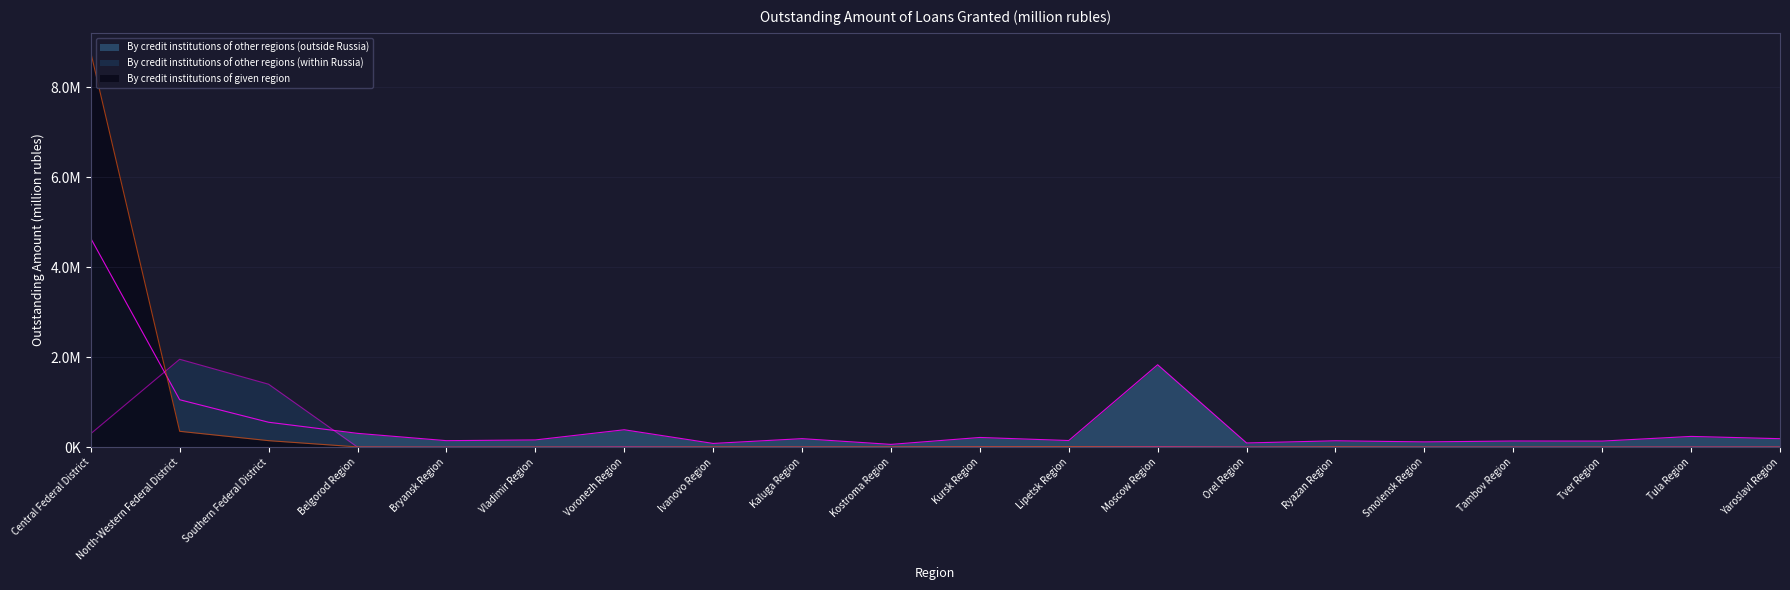

What is the average value of the By credit institutions of other regions (outside Russia) series?

541133